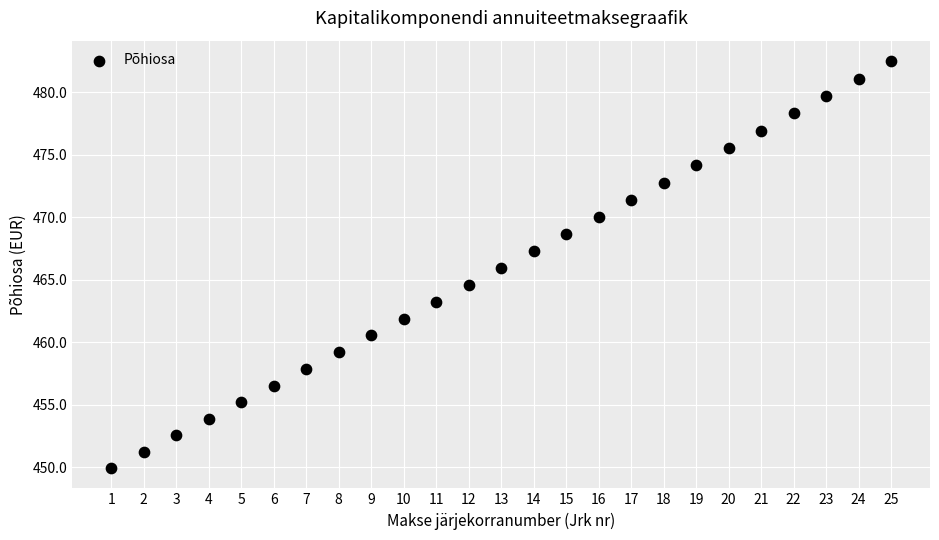

What is the range of Y values (max minus min)?

32.6